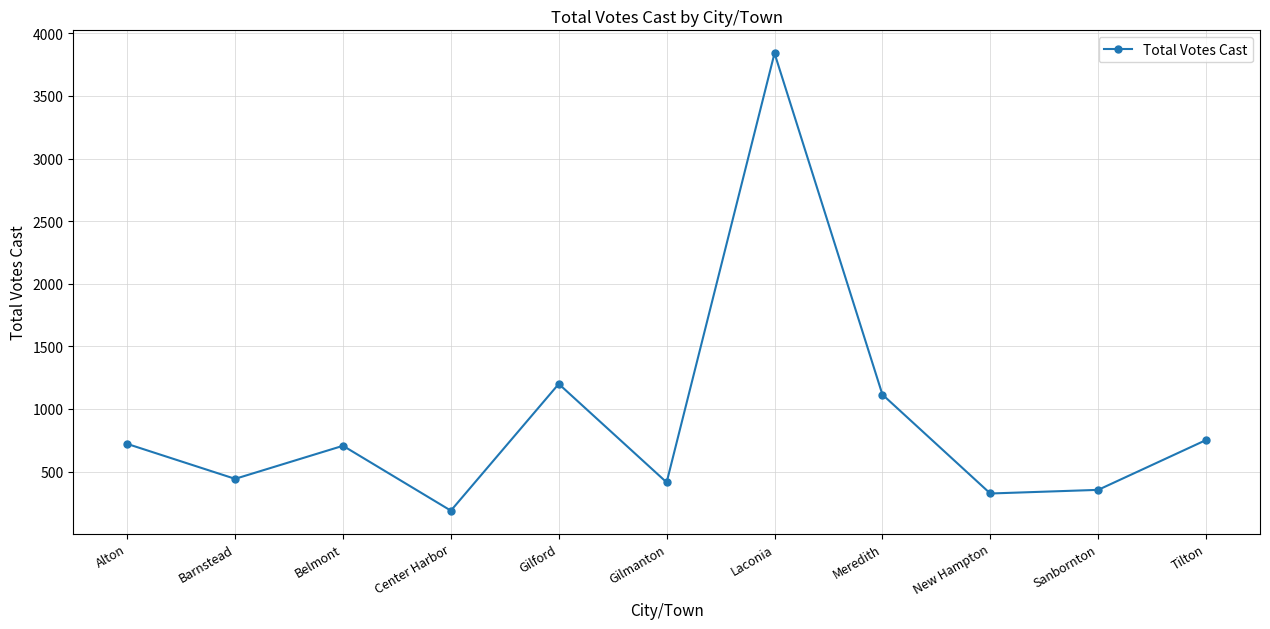

How many lines are shown in the chart?

1